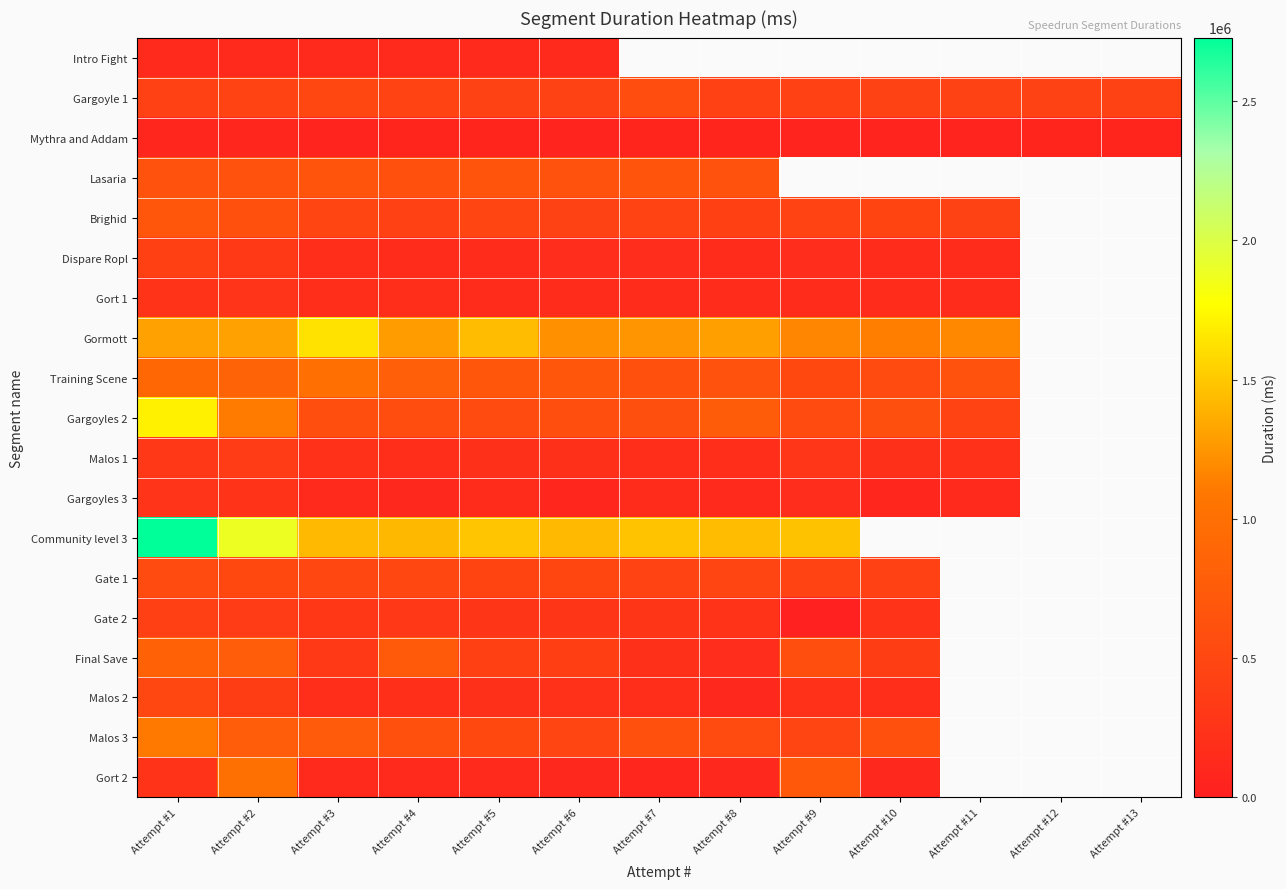

Which series has the widest spread of values?

Community level 3